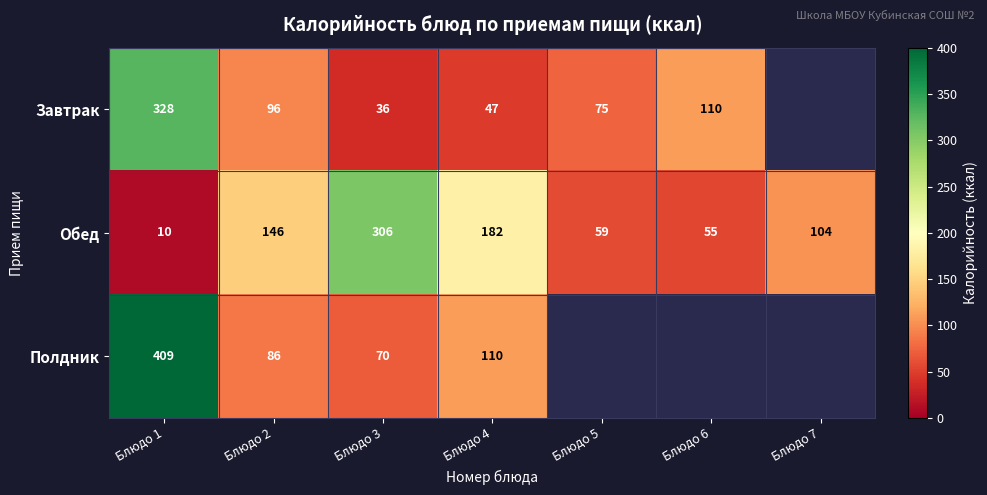

Is the value of Полдник at Блюдо 2 greater than the value of Завтрак at Блюдо 3?

Yes